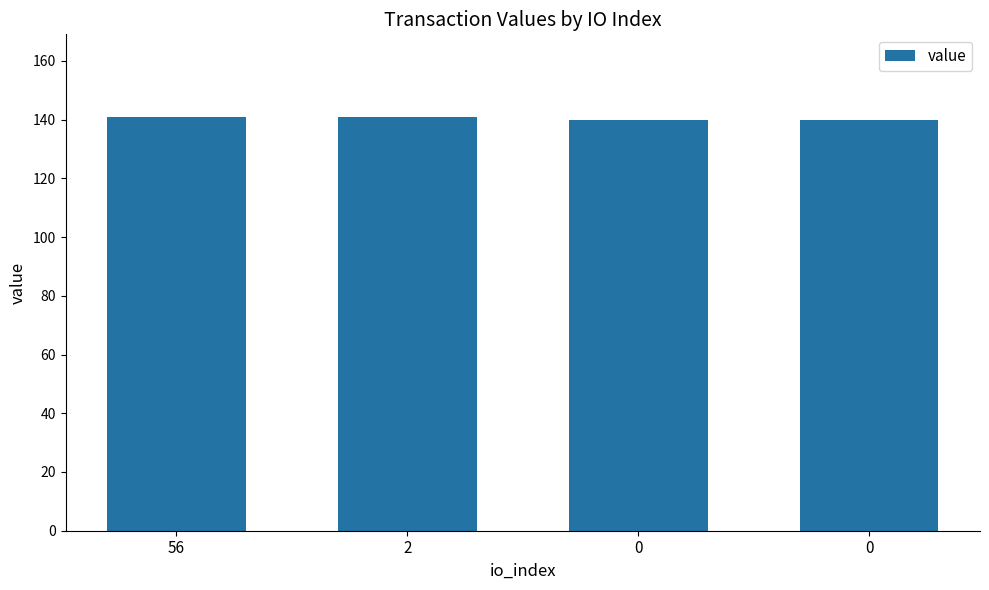

How many series are shown in this chart?

1